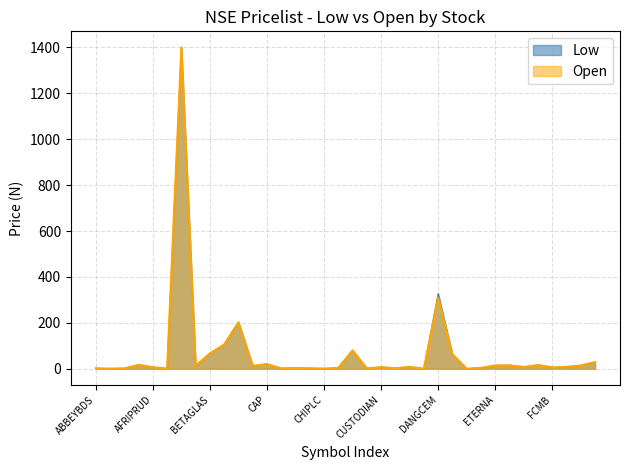

At which category is the sum across all series the highest?

AIRTELAFRI